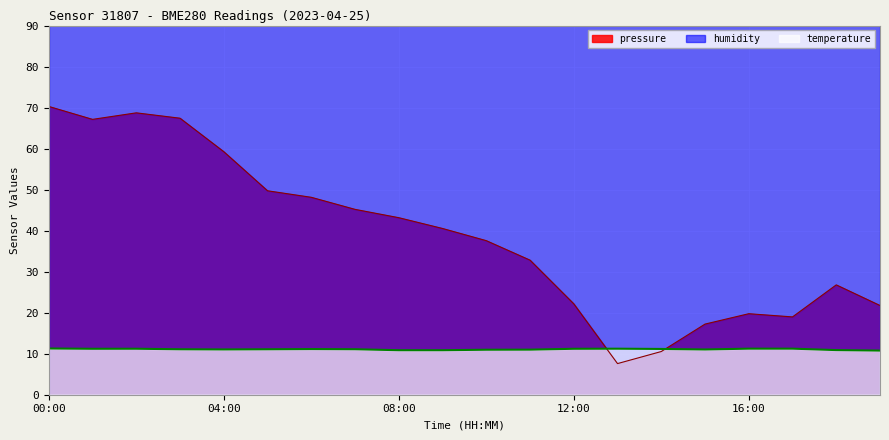

Which series has the widest spread of values?

pressure